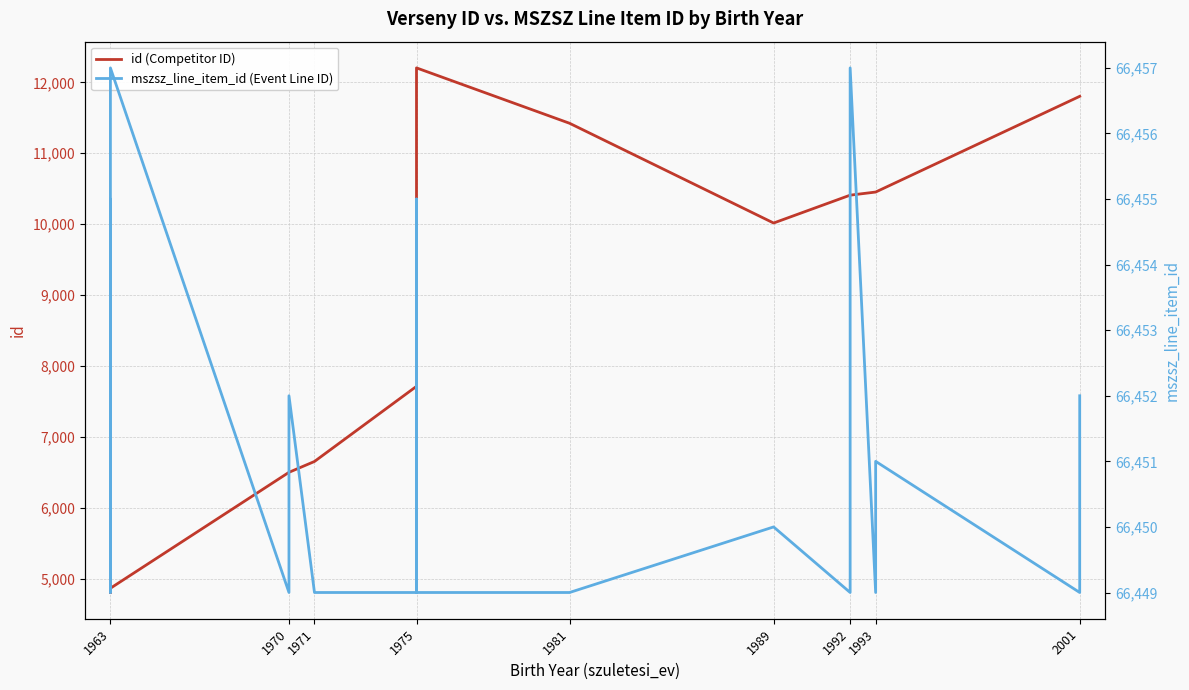

Is it true that id (Competitor ID) equals 7713 at 1975?

True